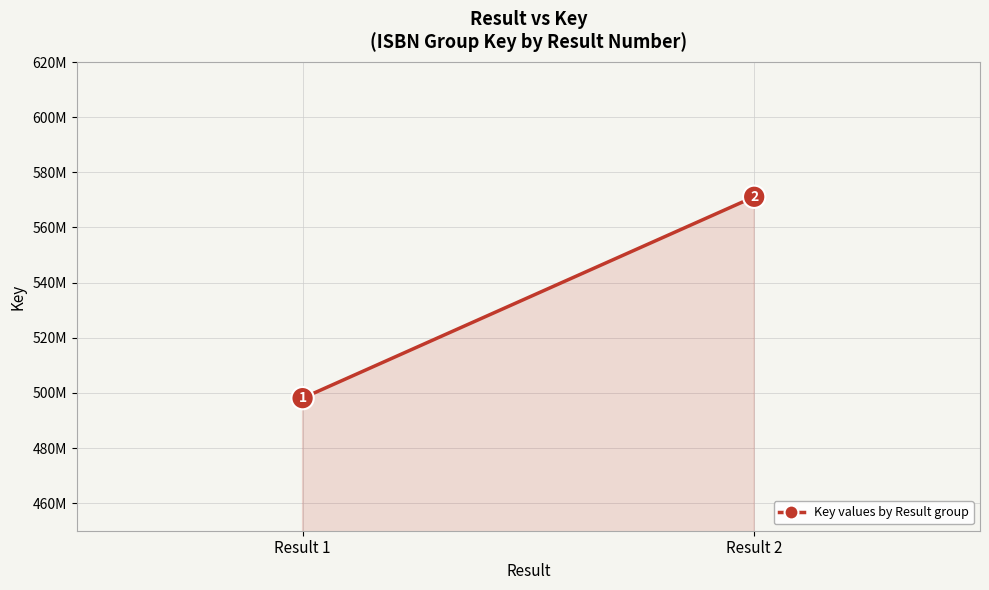

Which has a higher value, Result 2 or Result 1?

Result 2